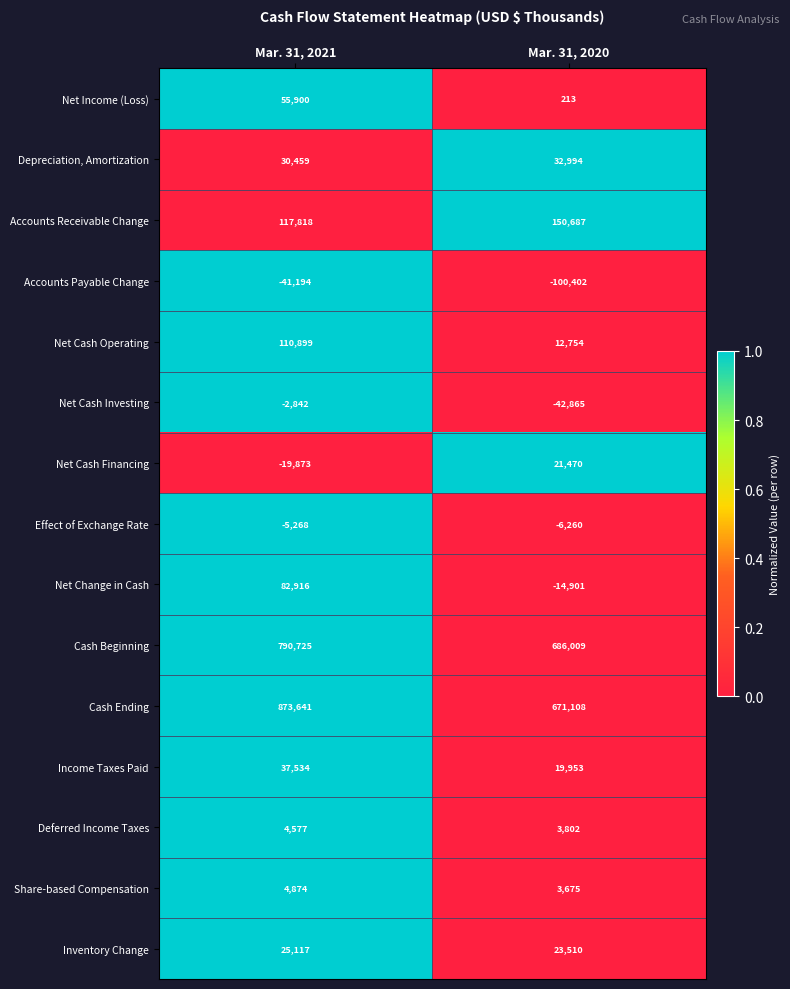

Reading left to right, what are all the values shown in this chart?

Net Income (Loss): Mar. 31, 2021=55900	Mar. 31, 2020=213
Depreciation, Amortization: Mar. 31, 2021=30459	Mar. 31, 2020=32994
Accounts Receivable Change: Mar. 31, 2021=117818	Mar. 31, 2020=150687
Accounts Payable Change: Mar. 31, 2021=-41194	Mar. 31, 2020=-100402
Net Cash Operating: Mar. 31, 2021=110899	Mar. 31, 2020=12754
Net Cash Investing: Mar. 31, 2021=-2842	Mar. 31, 2020=-42865
Net Cash Financing: Mar. 31, 2021=-19873	Mar. 31, 2020=21470
Effect of Exchange Rate: Mar. 31, 2021=-5268	Mar. 31, 2020=-6260
Net Change in Cash: Mar. 31, 2021=82916	Mar. 31, 2020=-14901
Cash Beginning: Mar. 31, 2021=790725	Mar. 31, 2020=686009
Cash Ending: Mar. 31, 2021=873641	Mar. 31, 2020=671108
Income Taxes Paid: Mar. 31, 2021=37534	Mar. 31, 2020=19953
Deferred Income Taxes: Mar. 31, 2021=4577	Mar. 31, 2020=3802
Share-based Compensation: Mar. 31, 2021=4874	Mar. 31, 2020=3675
Inventory Change: Mar. 31, 2021=25117	Mar. 31, 2020=23510